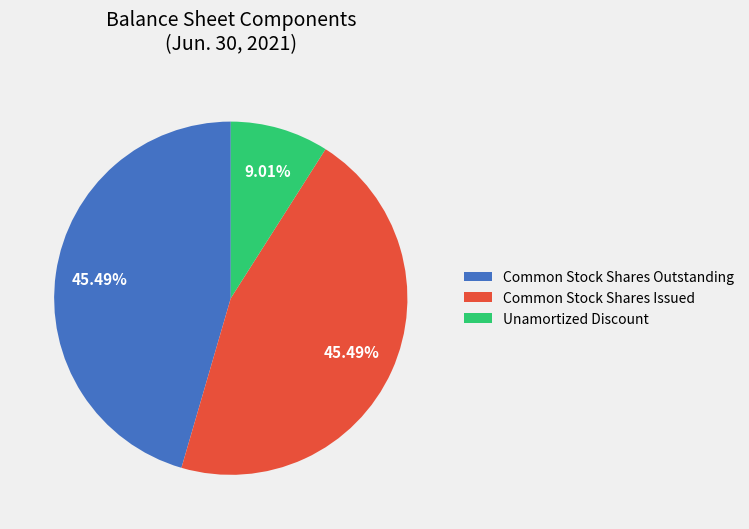

Which slice is the smallest?

Unamortized Discount